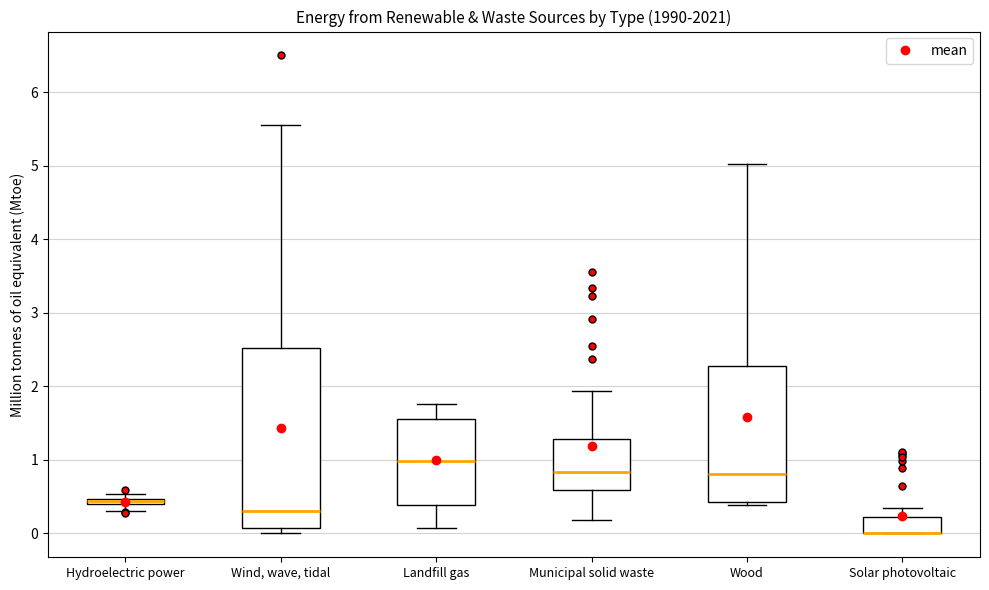

Comparing the boxes themselves (not the whiskers), which one is the tallest?

Wind, wave, tidal